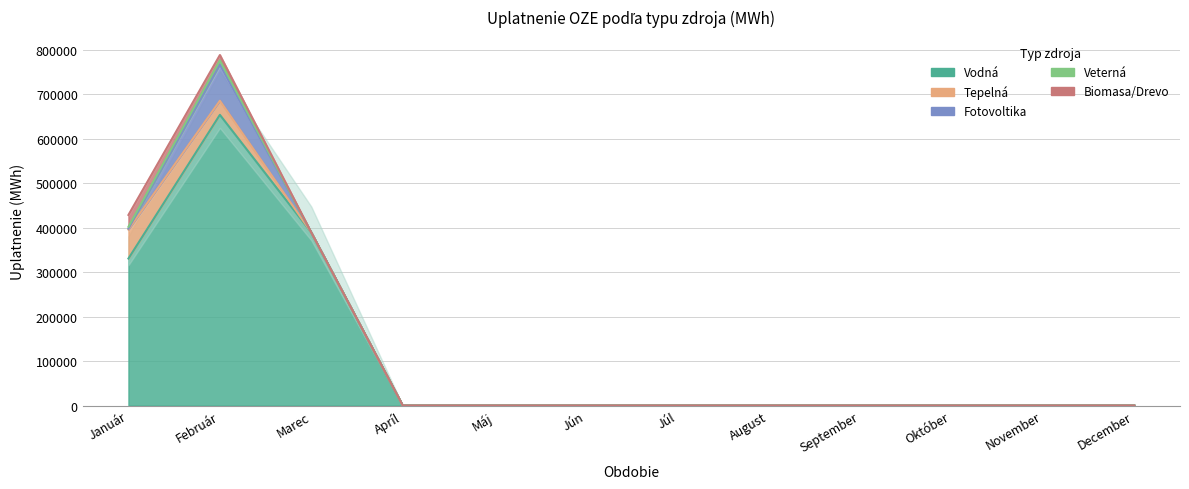

The value of Veterná at Január is 6510. True or false?

False